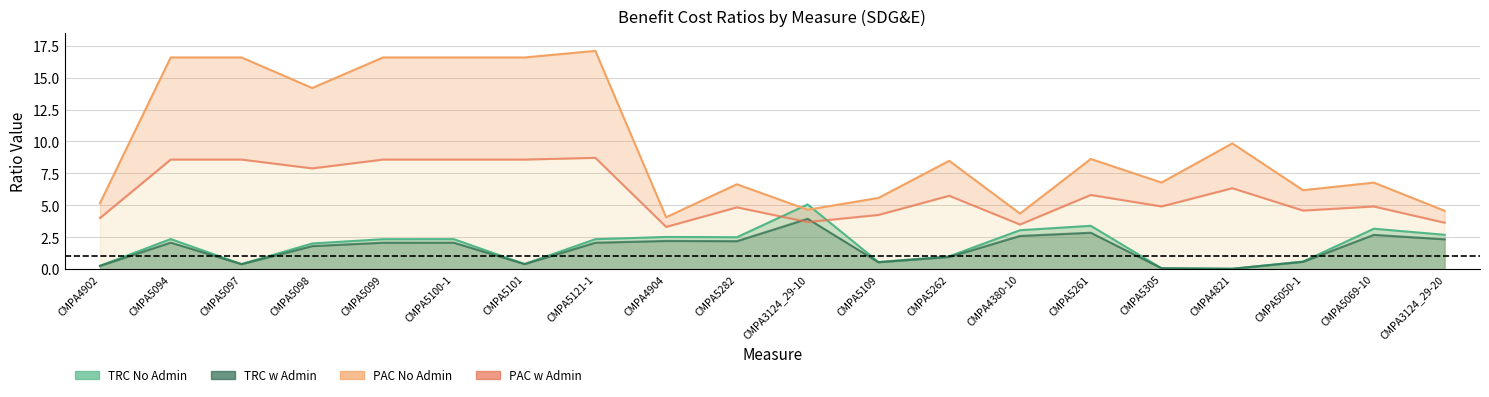

In TRC w Admin, how many points are higher than both neighbors (excluding endpoints)?

6